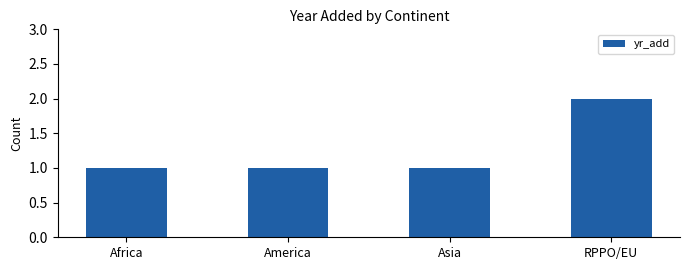

What is the ratio of the value at America to the value at Africa?

1.0